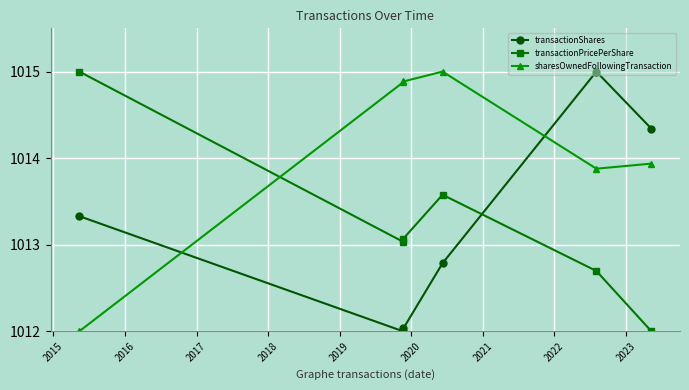

Which series has the largest total across all categories?

sharesOwnedFollowingTransaction